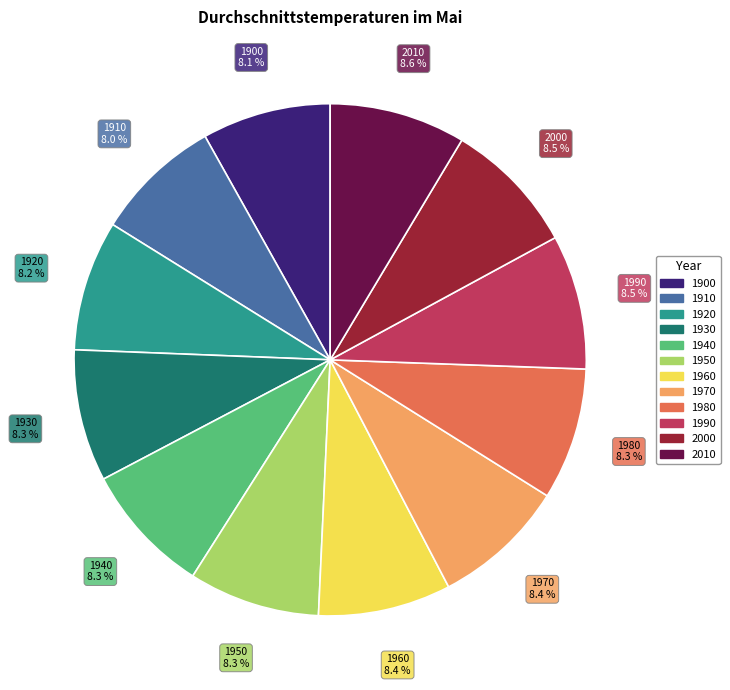

How many slices are in this pie chart?

12